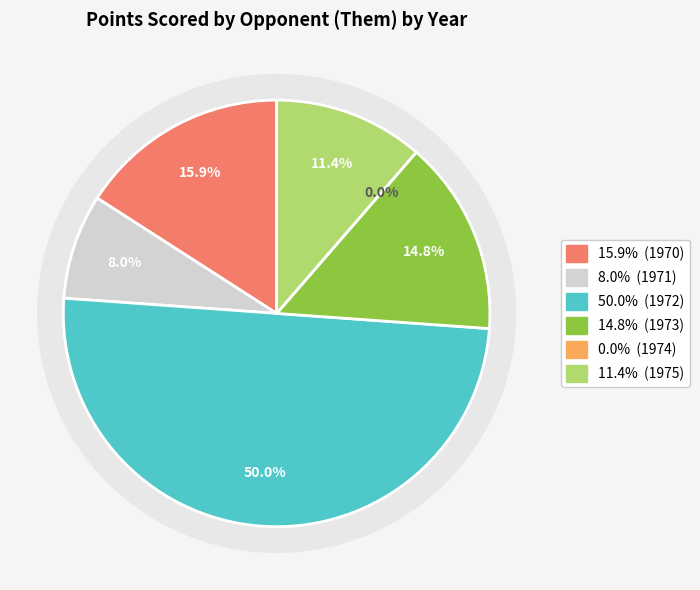

Is it true that 1973 is 26% of the pie?

False